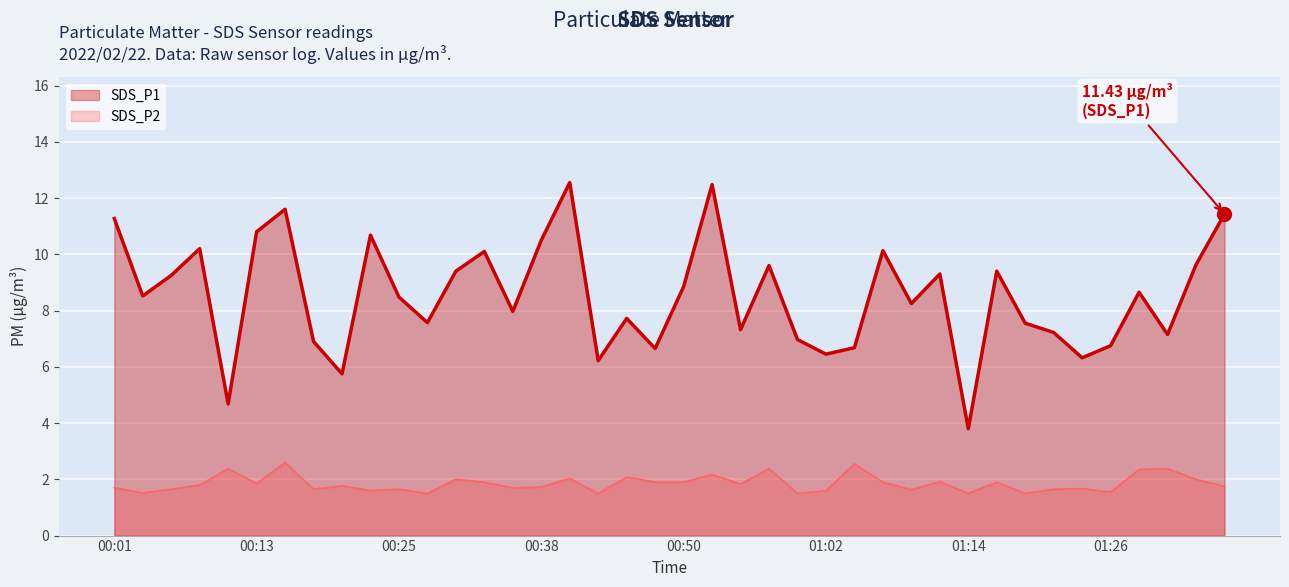

What is the label of the 3rd point from the right?

01:31